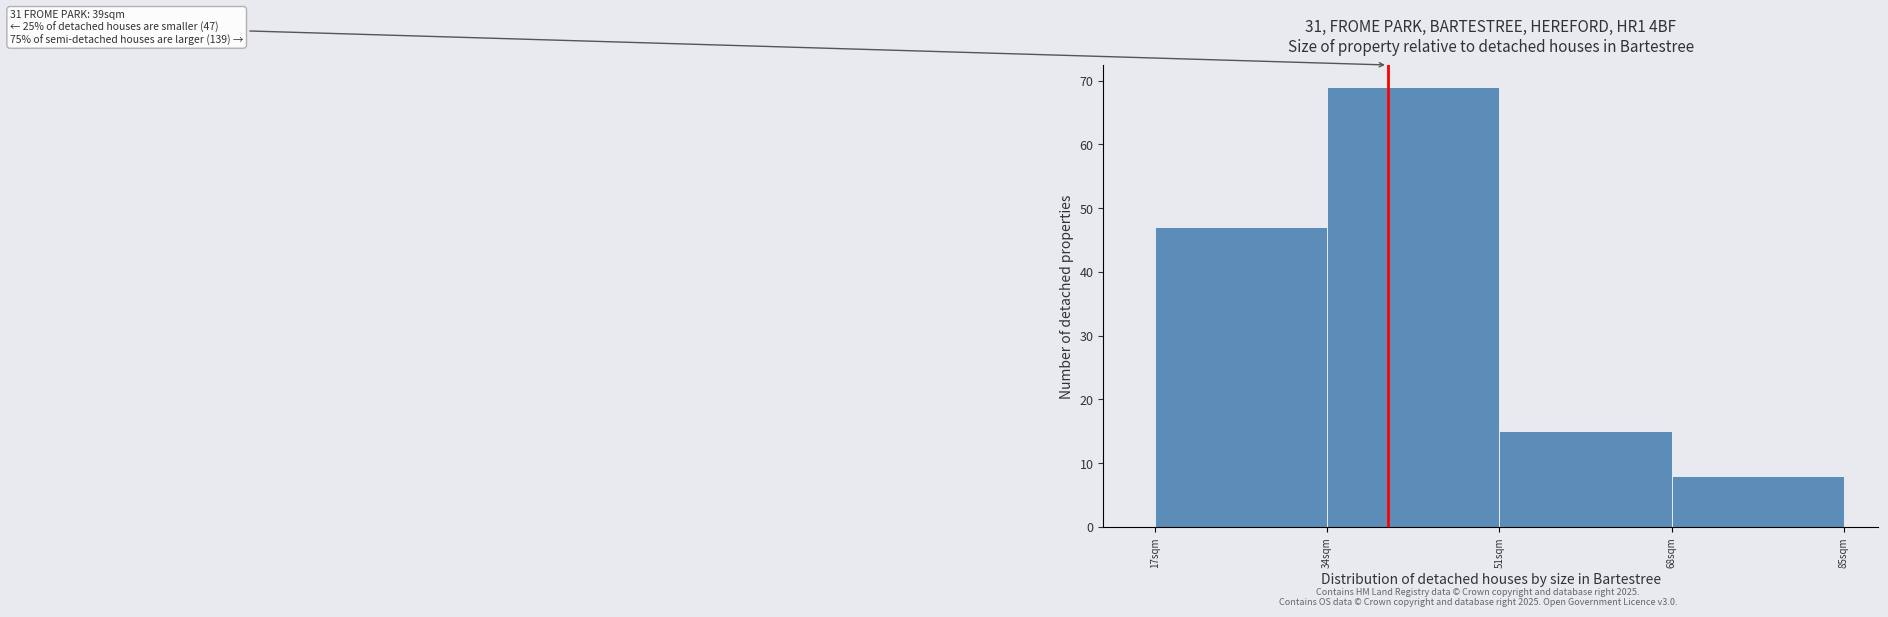

Which range on the x-axis has the tallest bar?

34 to 51